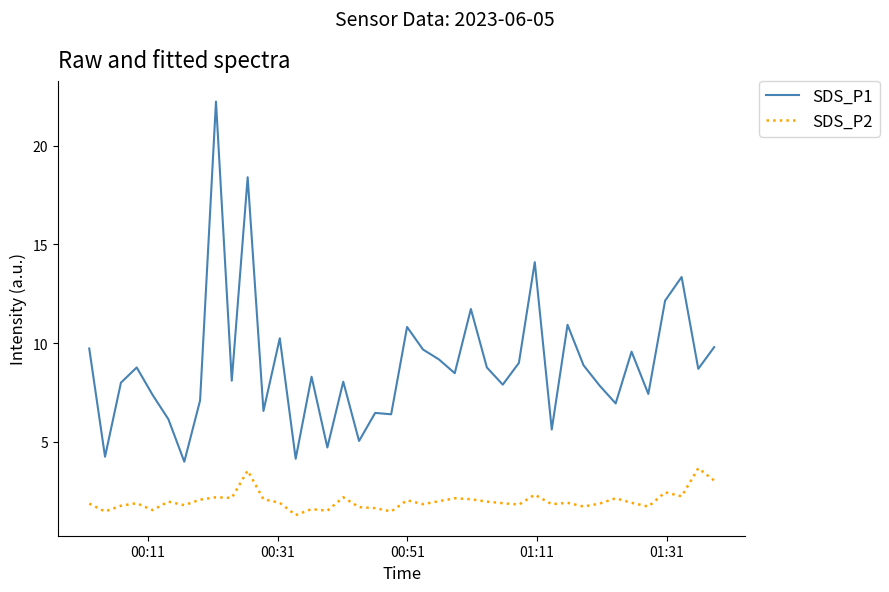

Does the chart display data point markers on the line(s)?

No